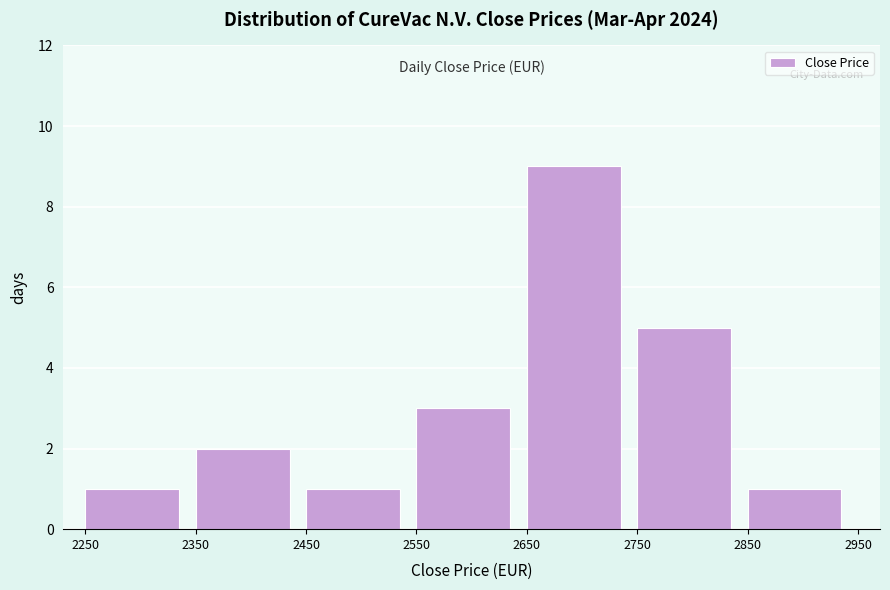

Which range on the x-axis has the tallest bar?

2650 to 2750